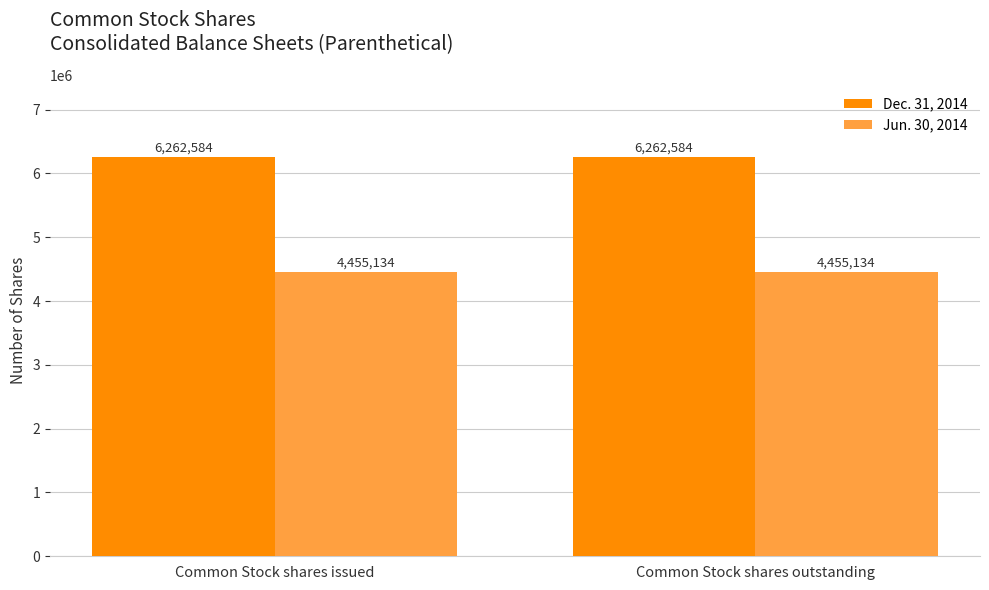

What is the total value across all series at Common Stock shares issued?

10717718